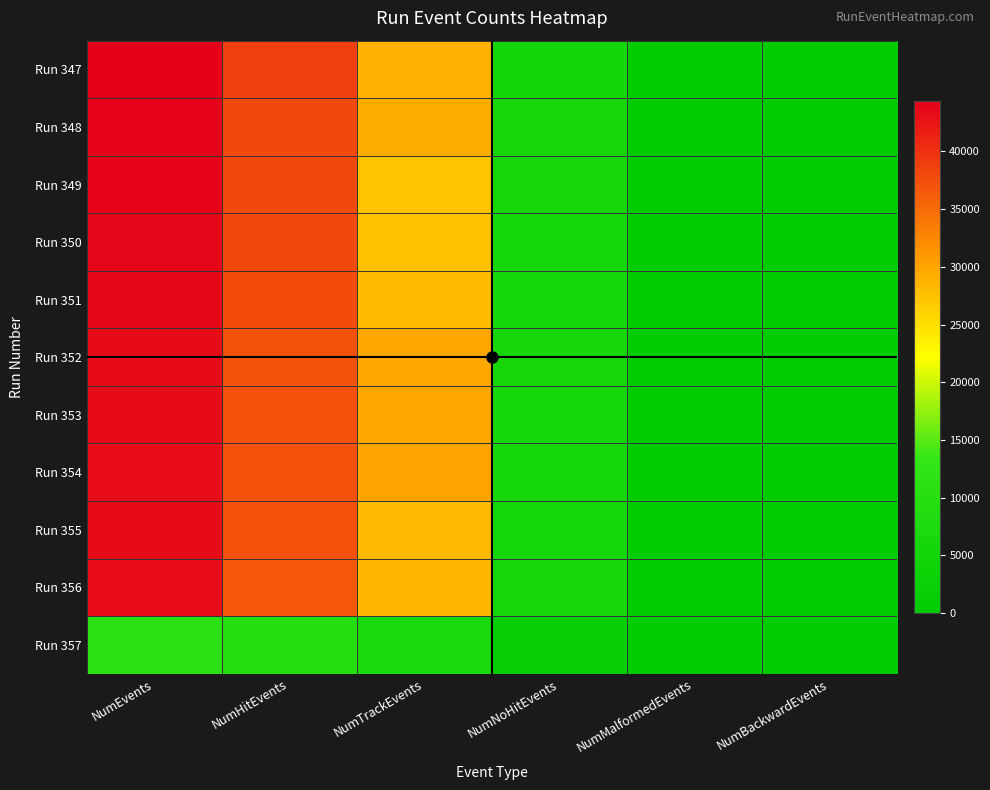

Which has a higher value, NumNoHitEvents or NumBackwardEvents?

NumNoHitEvents